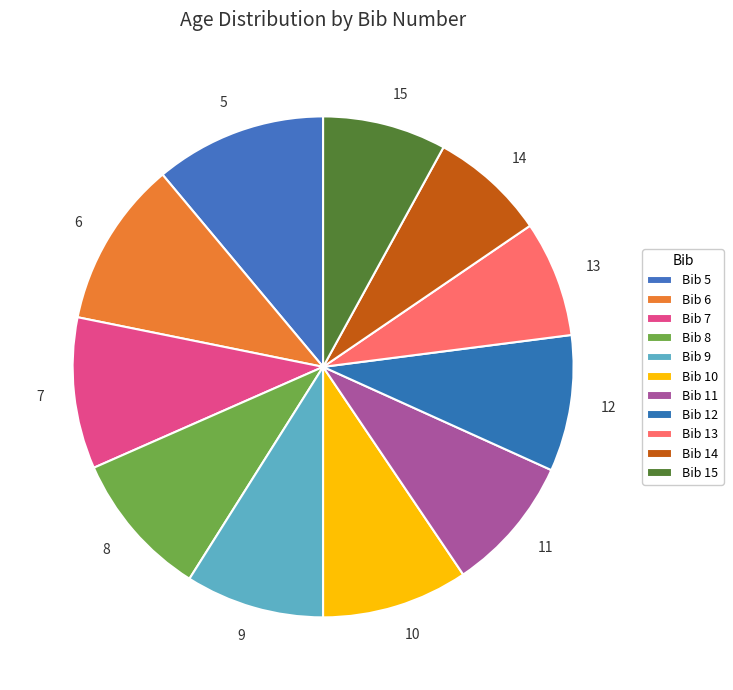

How many slices are in this pie chart?

11